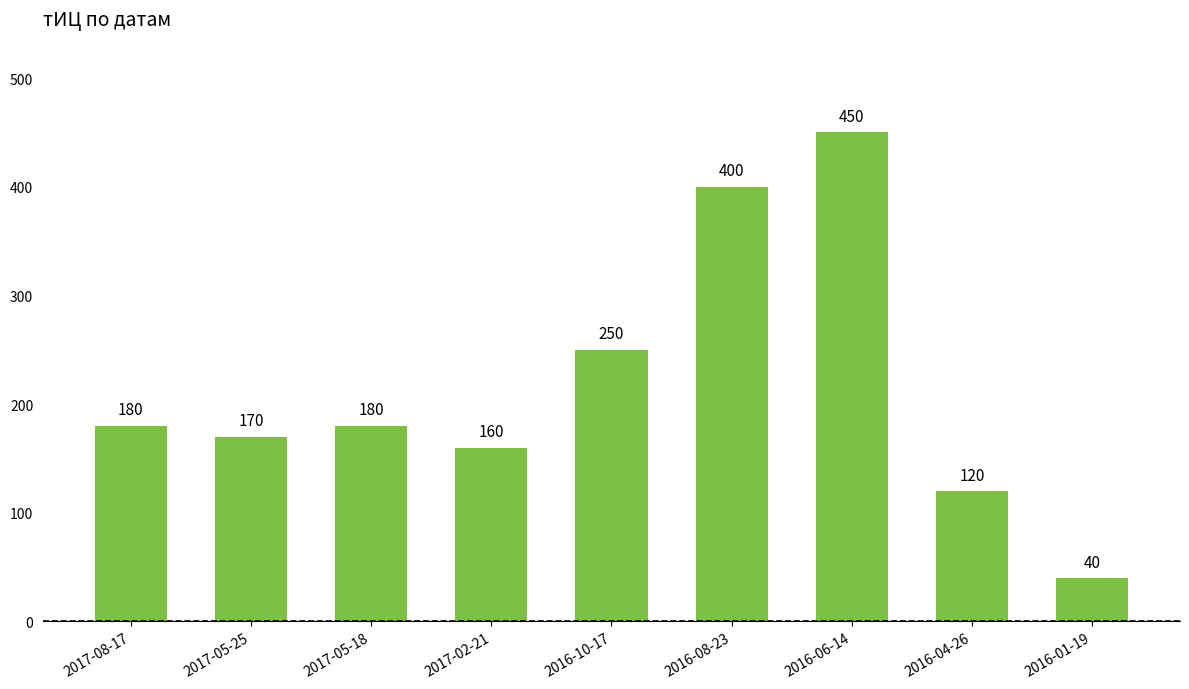

Reading left to right, extract all data points from this chart.

180	170	180	160	250	400	450	120	40